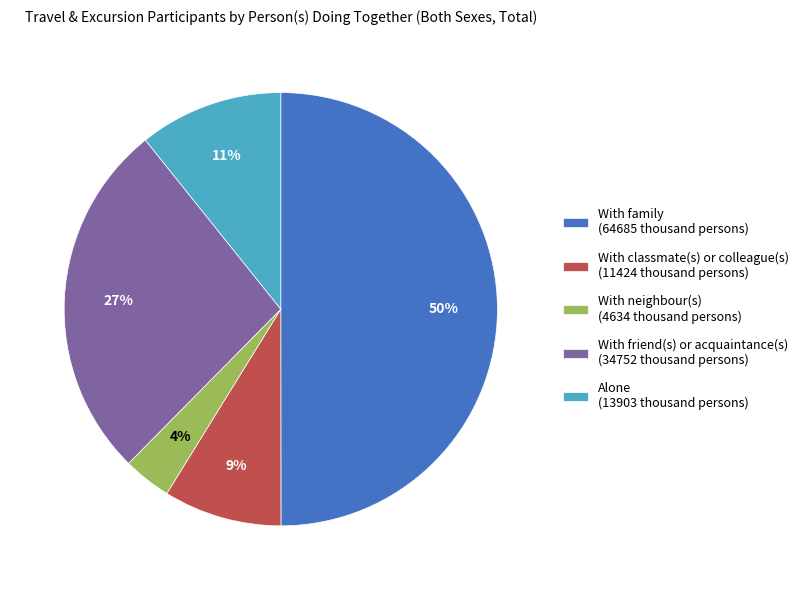

What is the largest slice in the pie chart?

With family